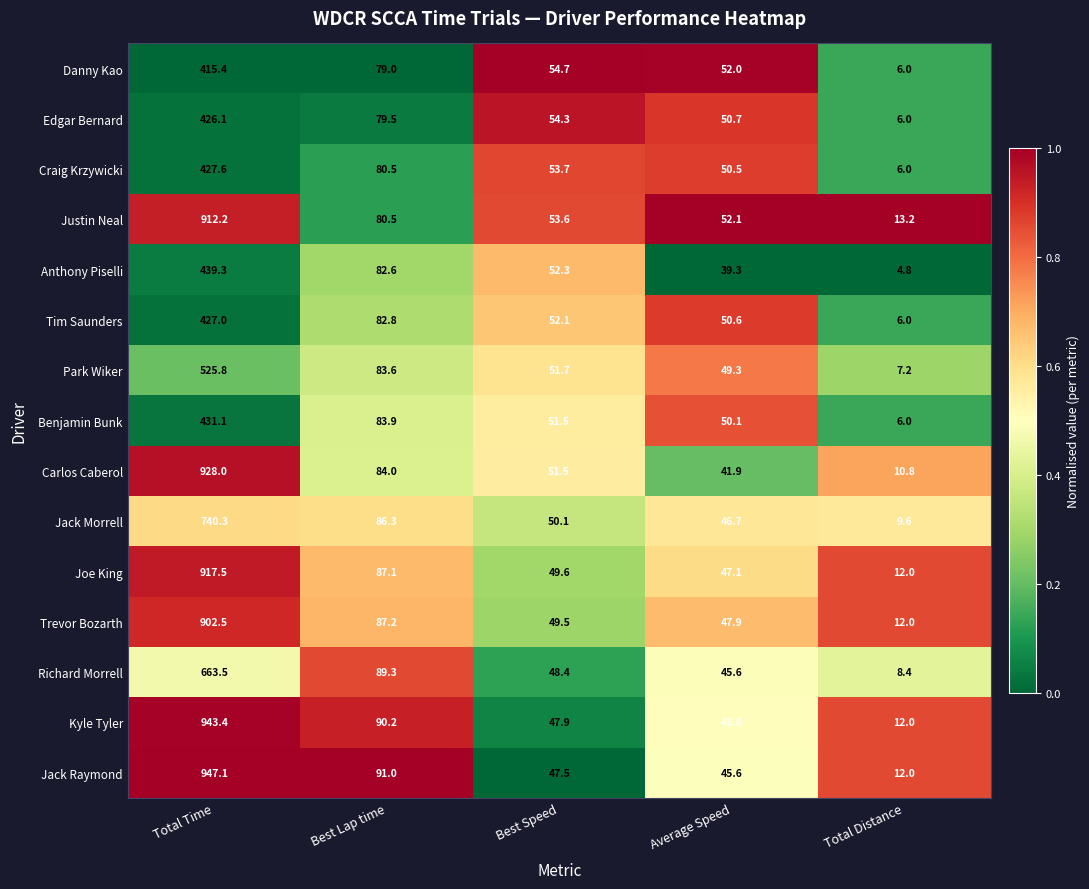

What is the spread (max minus min) of values at Total Time?

531.7